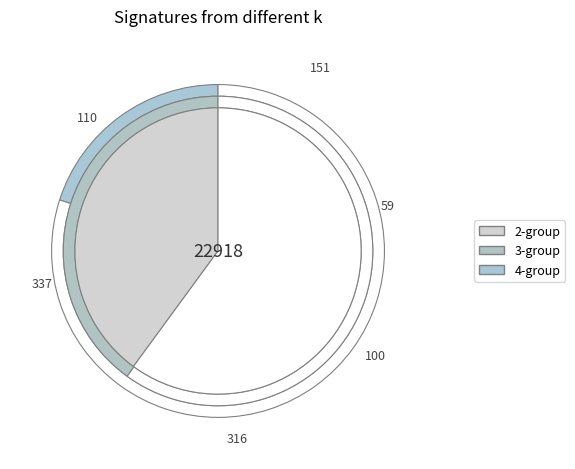

Does 2287 represent more than half of the total?

No